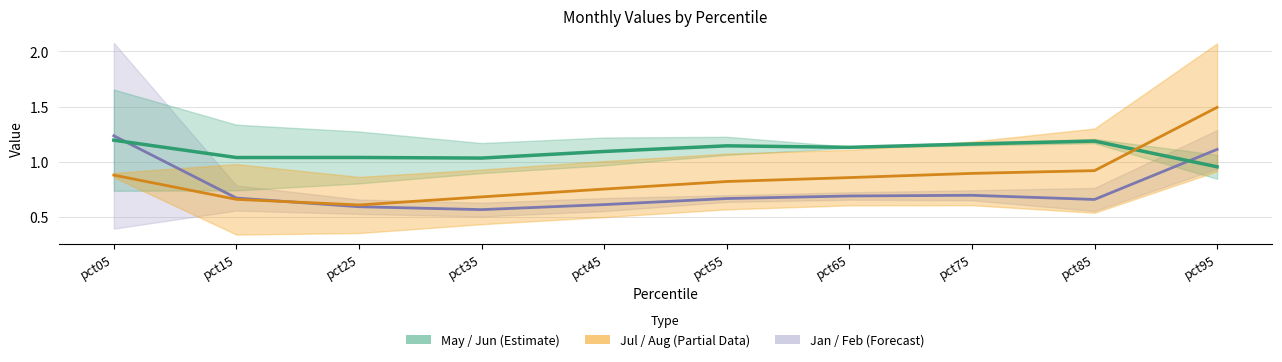

List the labels in order of May/Jun mid value, smallest first.

pct95, pct35, pct15, pct25, pct45, pct65, pct55, pct75, pct85, pct05